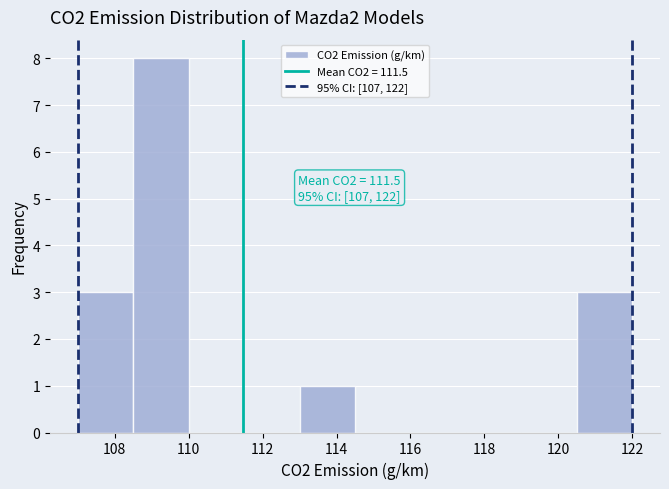

Which range on the x-axis has the tallest bar?

108.5 to 110.0